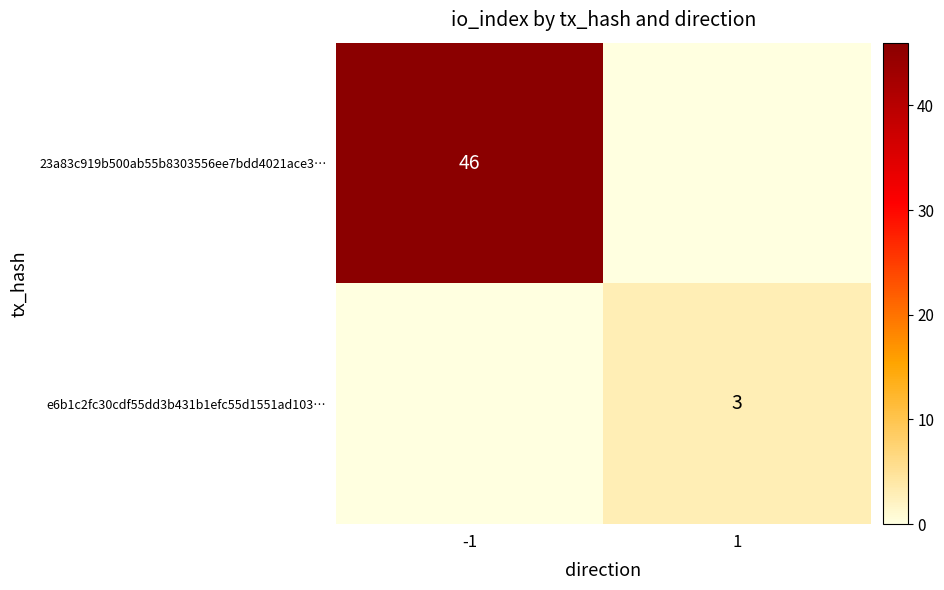

True or false: 23a83c919b500ab55b8303556ee7bdd4021ace3… has a value of 46 at -1.

True